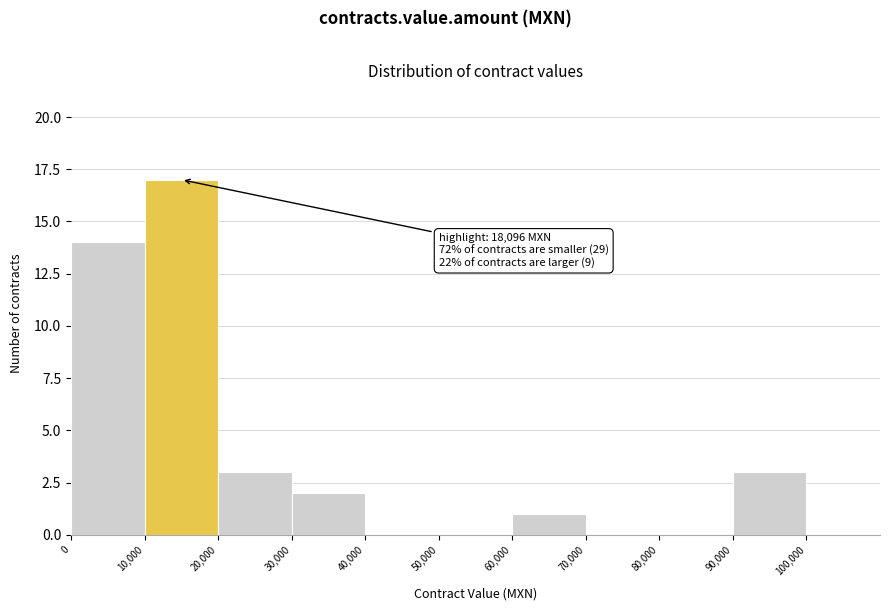

Which range on the x-axis has the tallest bar?

10000 to 20000